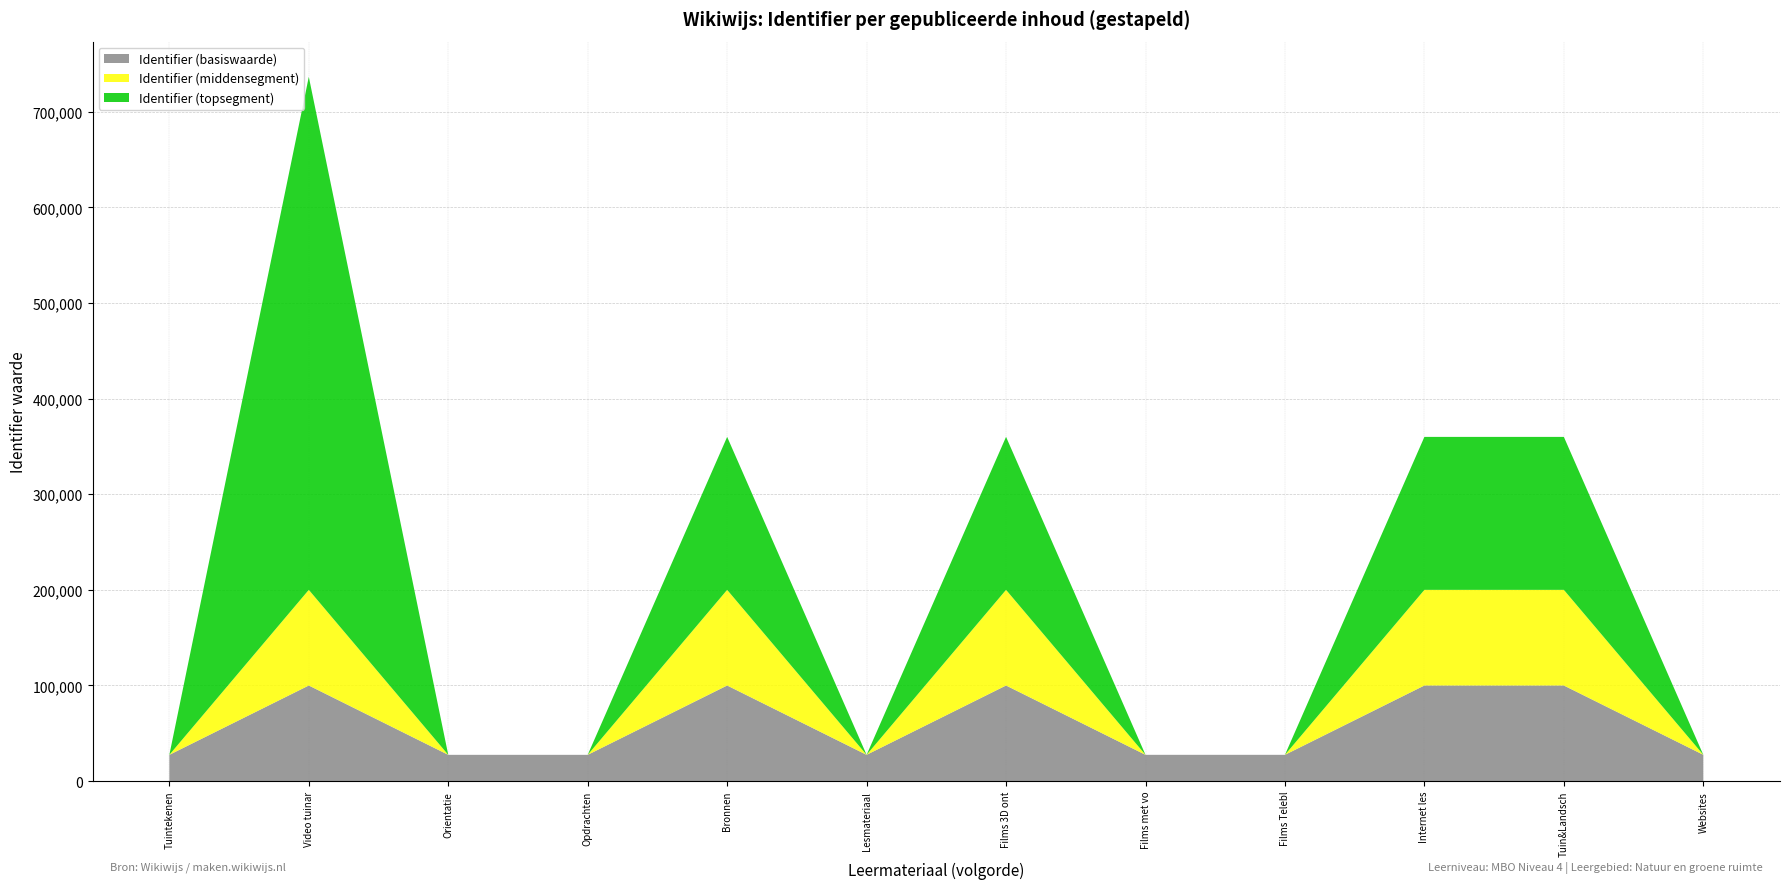

Reading left to right, extract all data points from this chart.

27483	736415	27486	27489	359933	27496	359969	27500	27505	359934	359935	27524